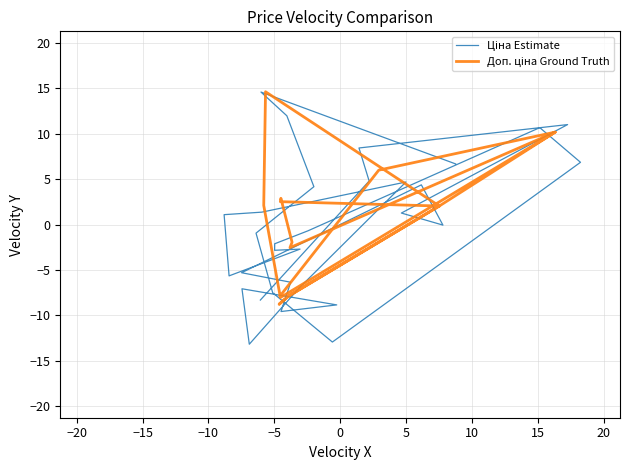

Which series has the widest spread of values?

Ціна Estimate